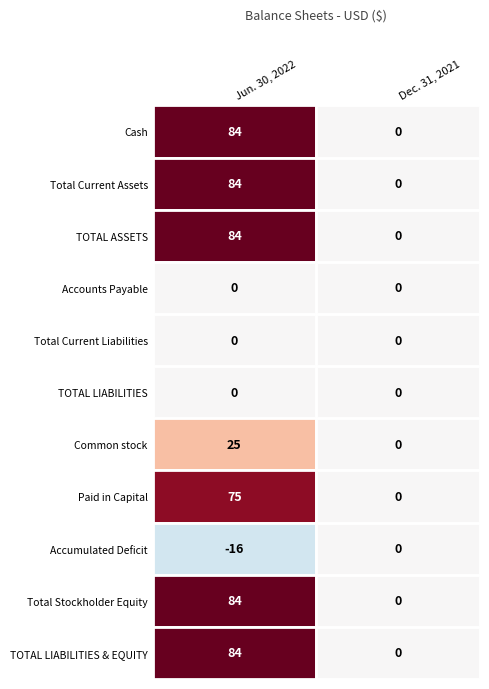

Reading right to left, what are all the values shown in this chart?

Cash: 0	84
Total Current Assets: 0	84
TOTAL ASSETS: 0	84
Accounts Payable: 0	0
Total Current Liabilities: 0	0
TOTAL LIABILITIES: 0	0
Common stock: 0	25
Paid in Capital: 0	75
Accumulated Deficit: 0	-16
Total Stockholder Equity: 0	84
TOTAL LIABILITIES & EQUITY: 0	84